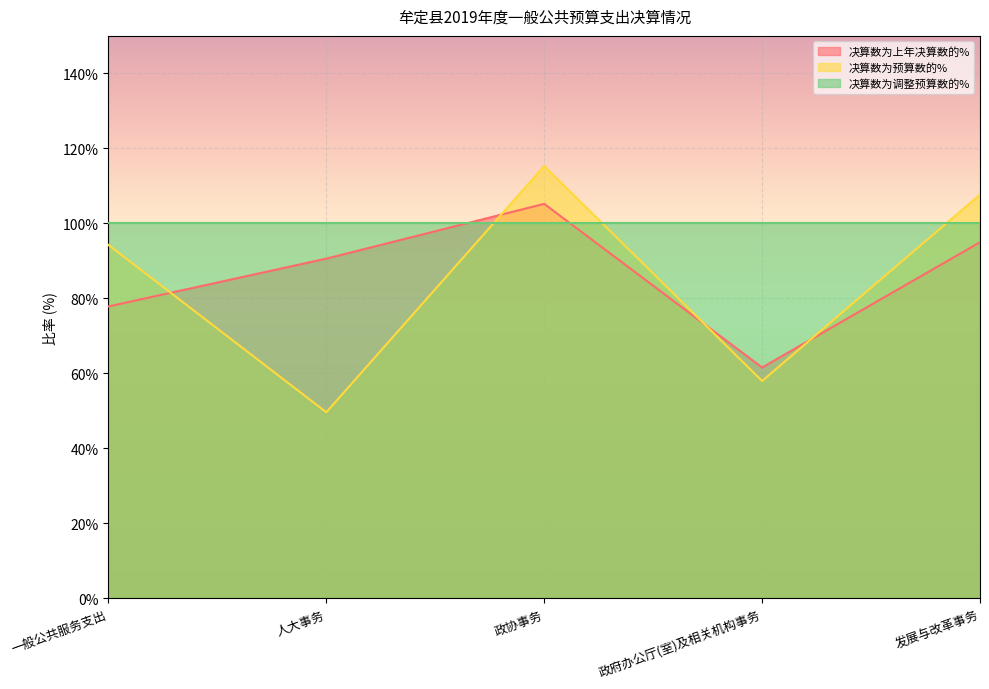

How many values in the 决算数为预算数的% series exceed 94?

3